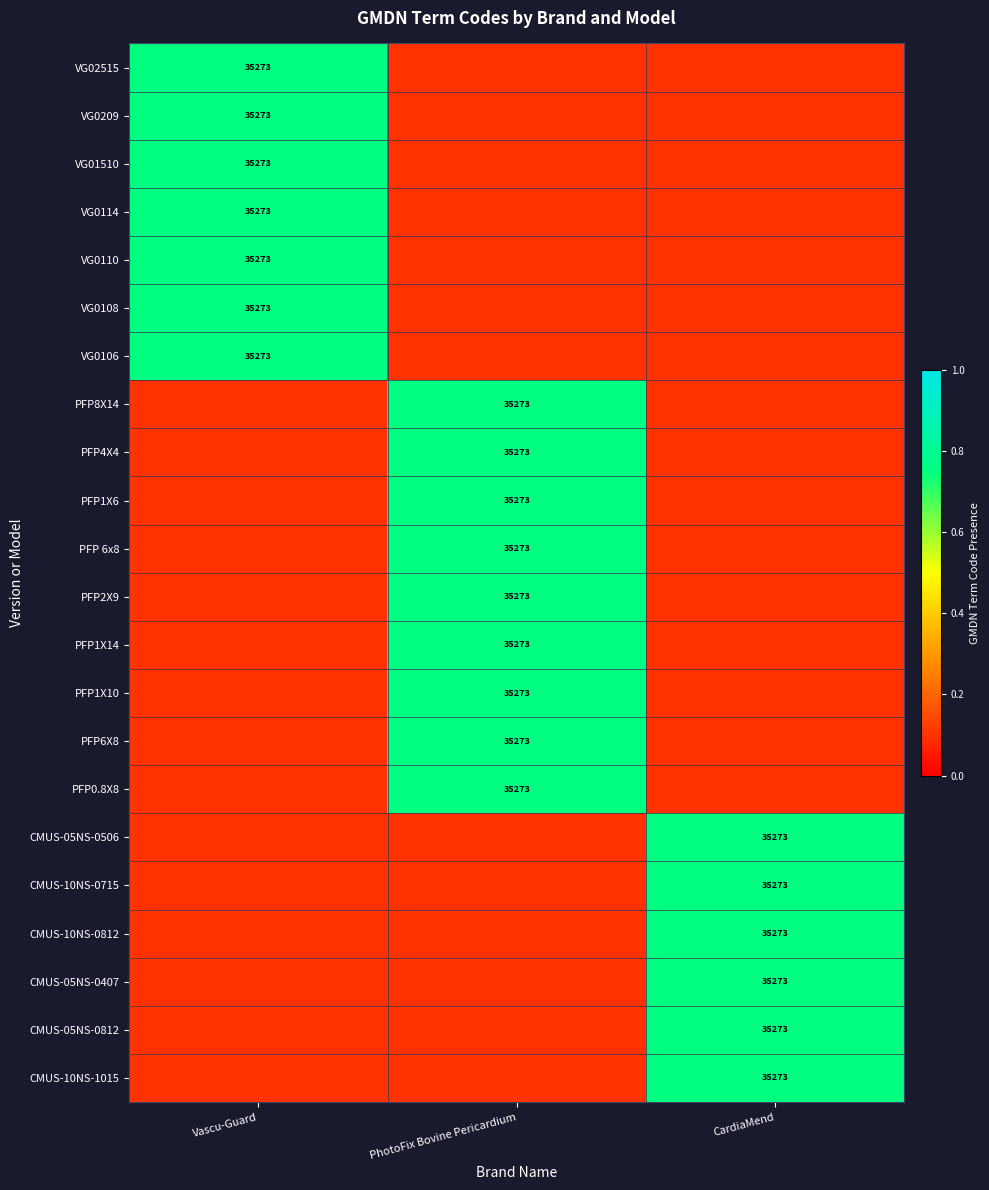

What is the smallest value displayed?

0.1